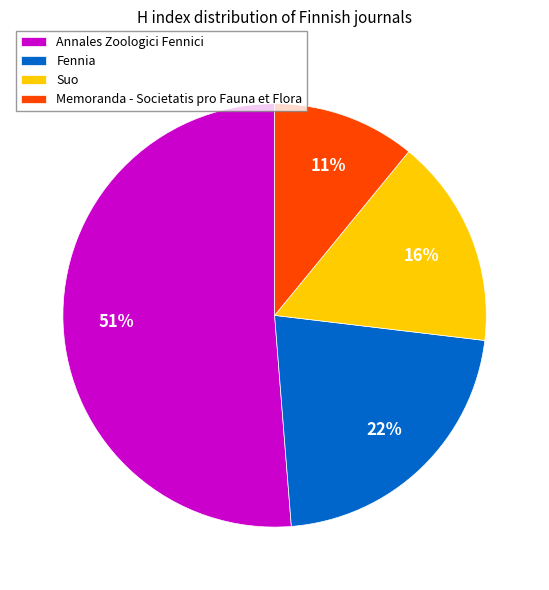

Combined, do Fennia and Suo account for over 50%?

No